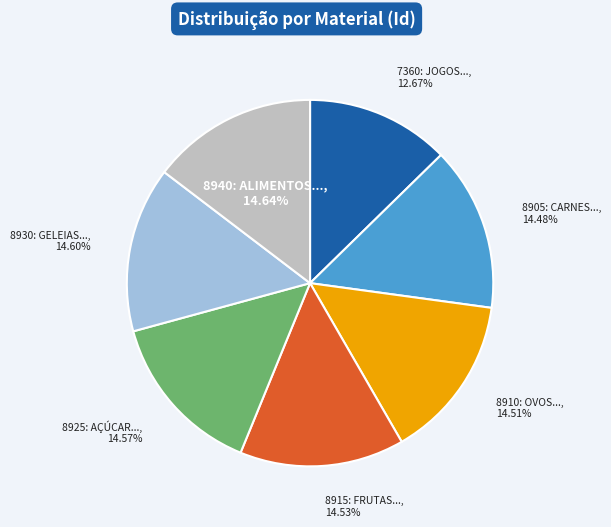

Which category has the smallest portion of the pie?

7360: JOGOS...